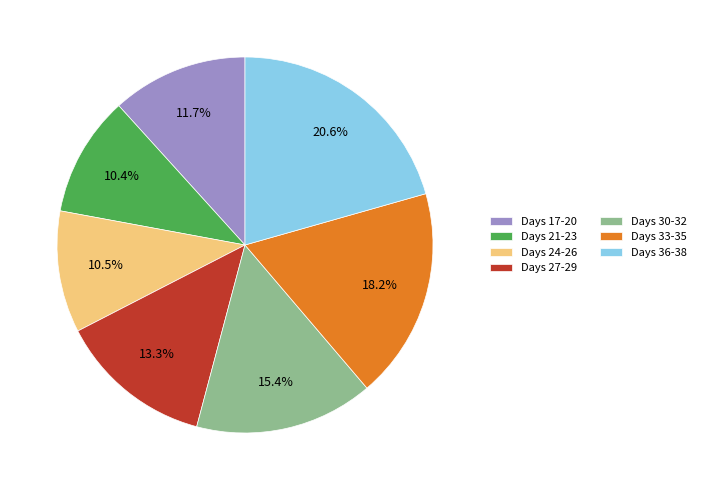

Is Days 30-32 the majority of the pie?

No